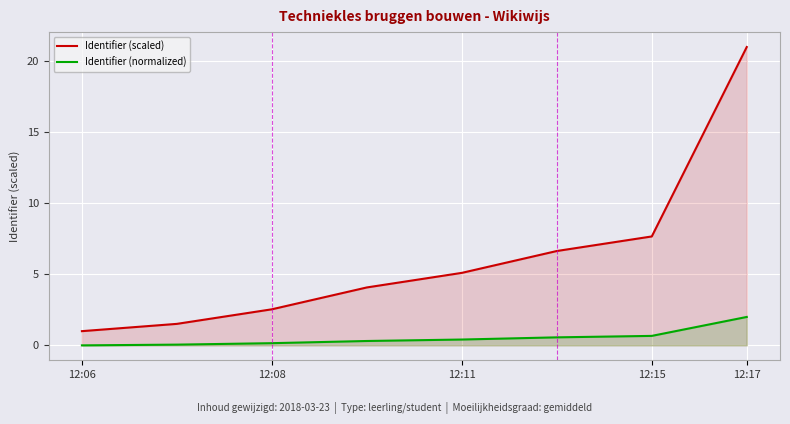

Which series has the largest range (max minus min)?

Identifier (scaled)